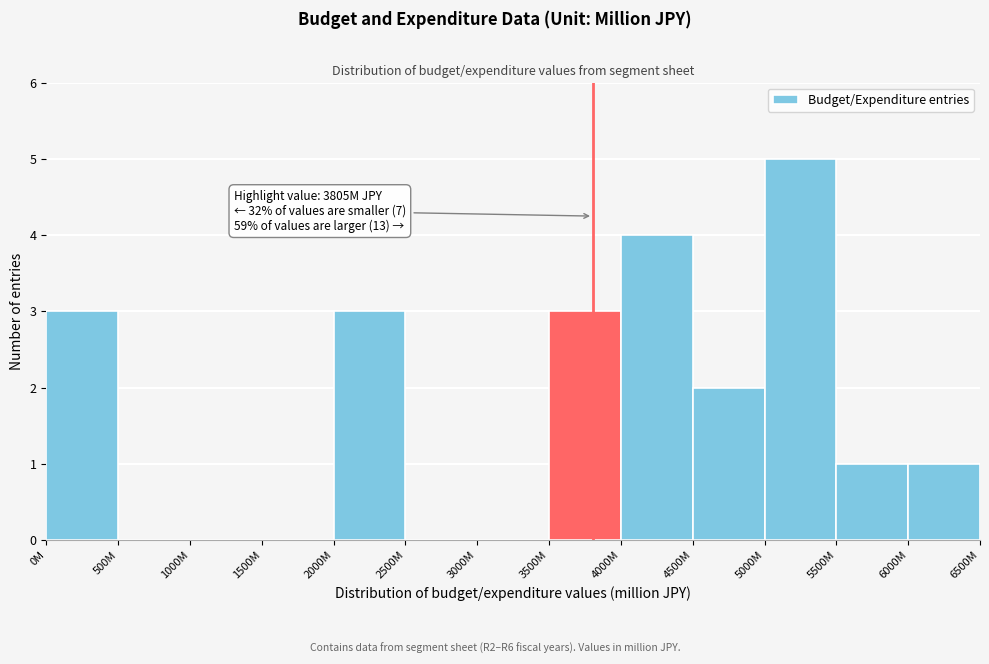

Reading left to right, list all the values displayed in this chart.

0M=3	500M=0	1000M=0	1500M=0	2000M=3	2500M=0	3000M=0	3500M=3	4000M=4	4500M=2	5000M=5	5500M=1	6000M=1